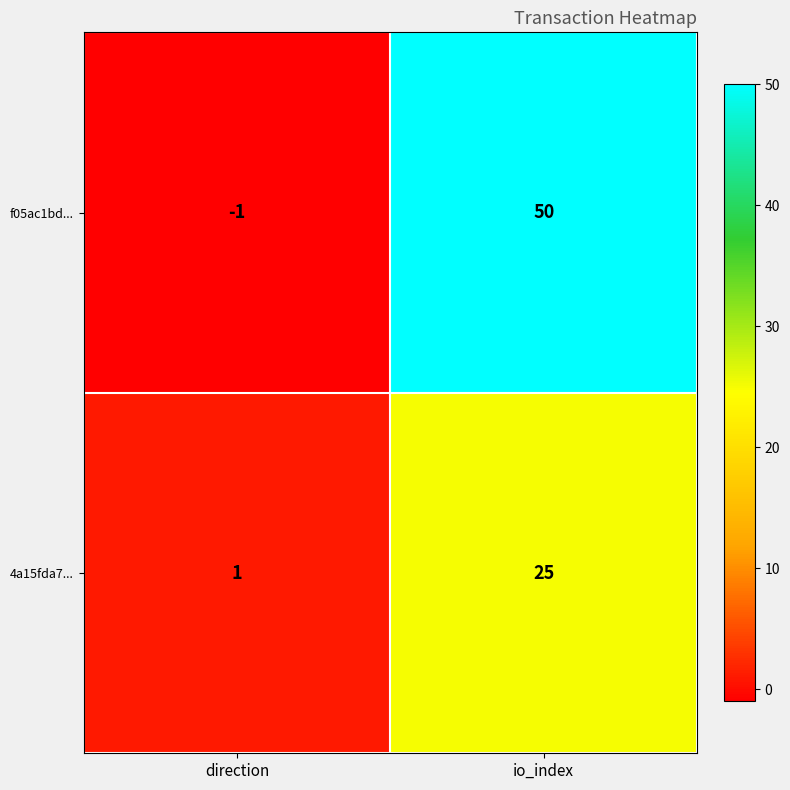

What is the difference between the maximum and minimum values in the 4a15fda7... series?

24